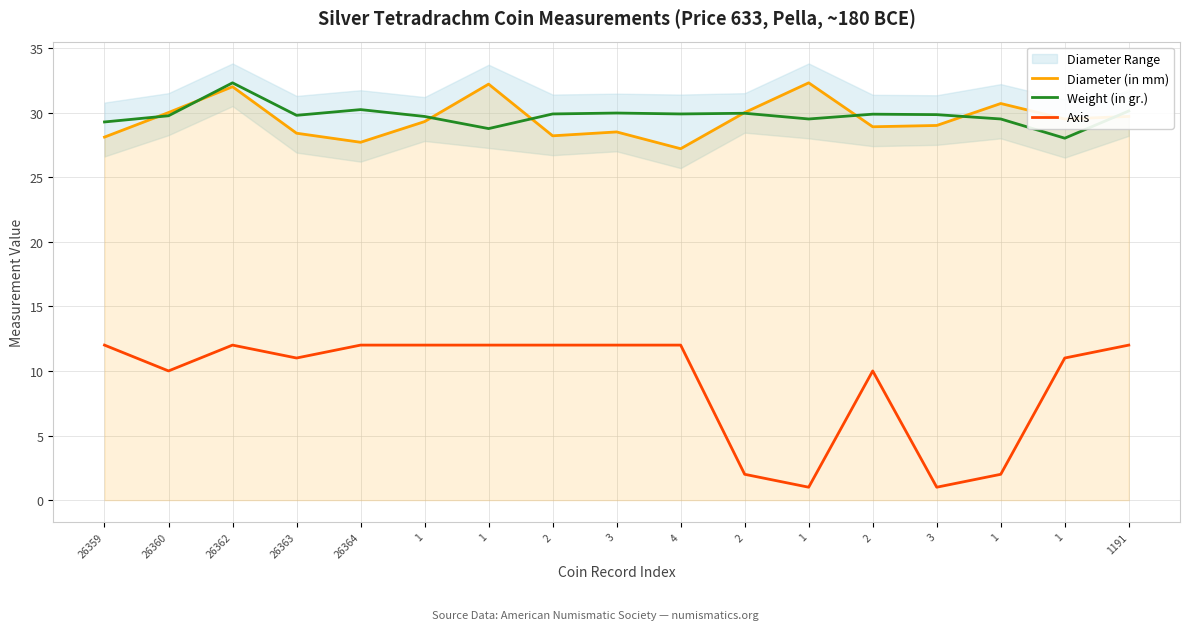

What is the label of the 13th point from the left?

2